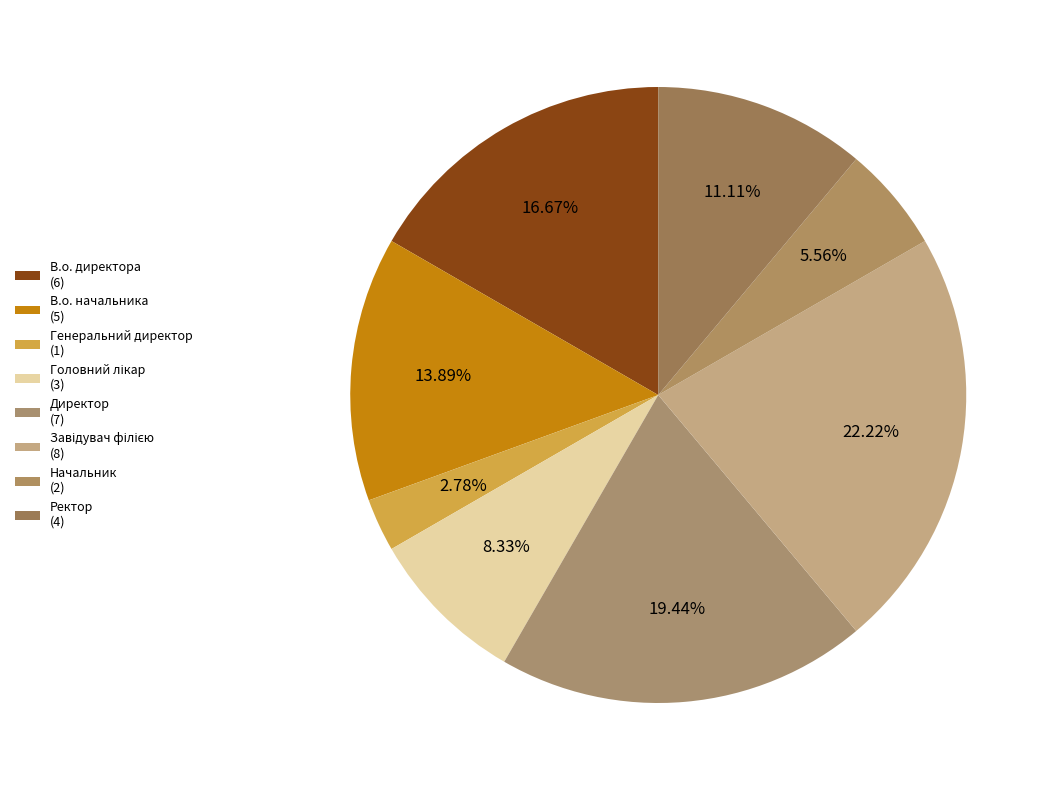

To the nearest percent, what is the difference between the Завідувач філією and Ректор slice percentages?

11%